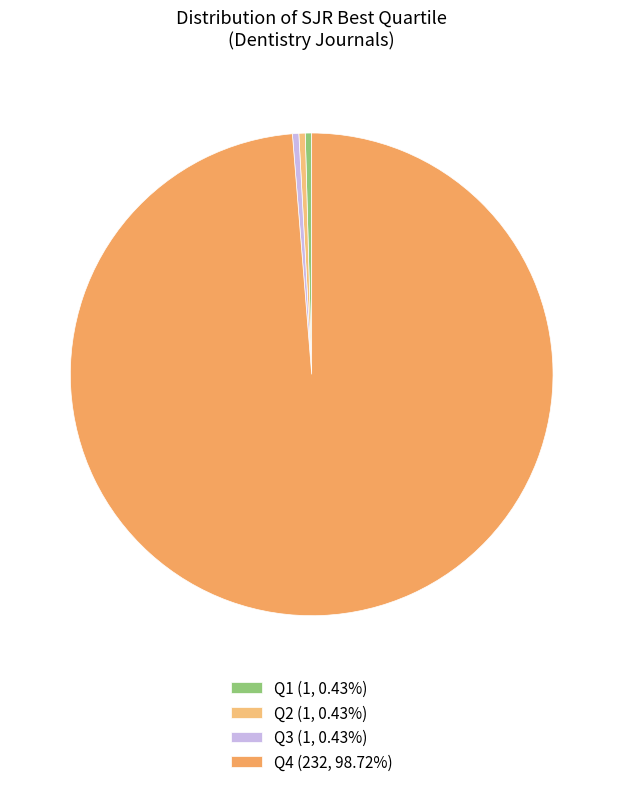

How many segments does this pie chart have?

4